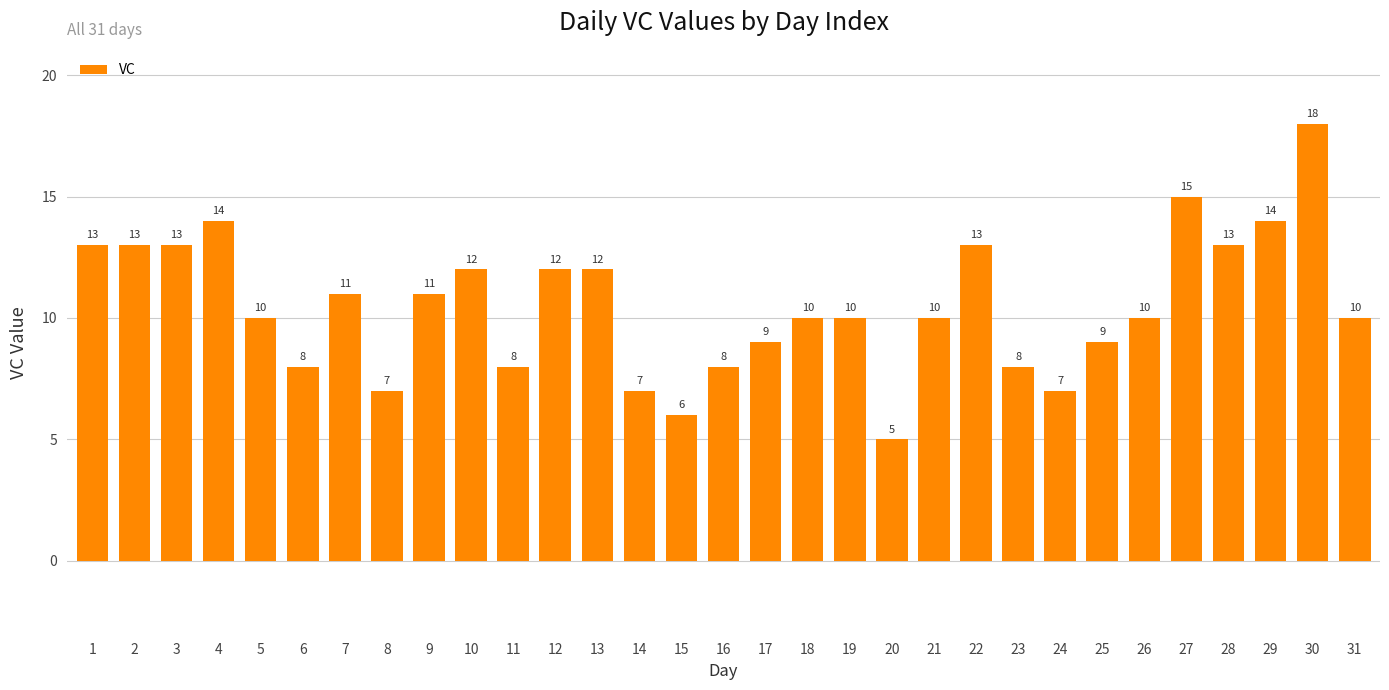

Is it true that the value at 26 is 10?

True